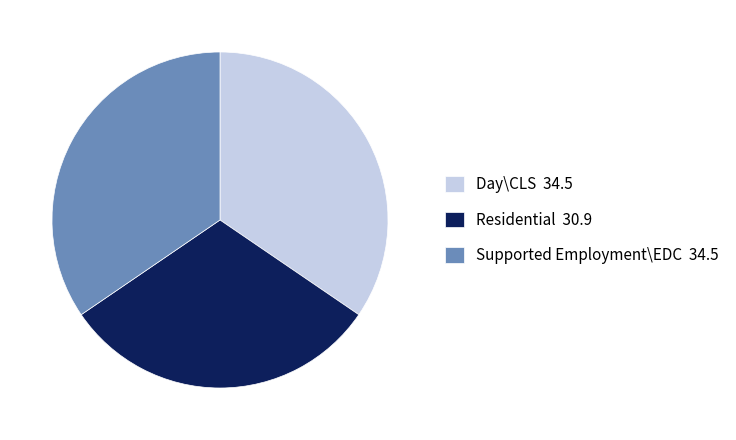

Approximately how many times larger is the value at Day\CLS 34.5 compared to Residential 30.9?

1.1